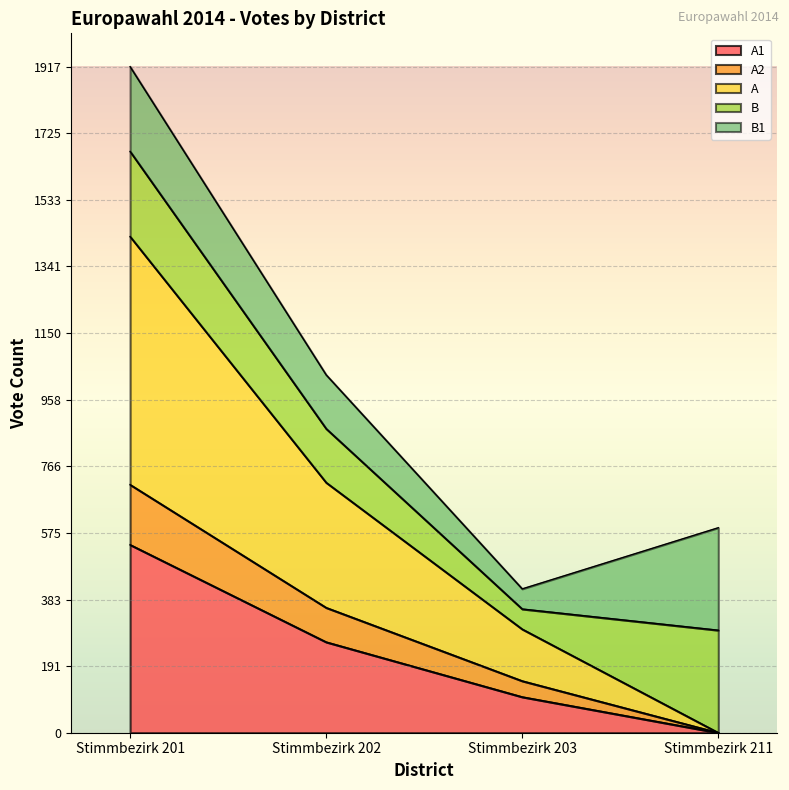

The A2 series shows 714 at Stimmbezirk 201. True or false?

True